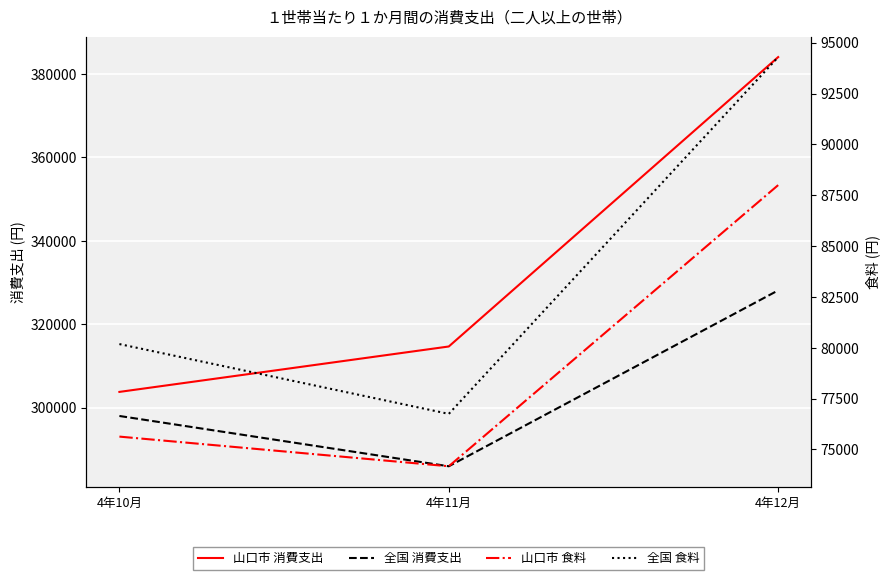

At which label is 山口市 消費支出 closest to 343909?

4年11月